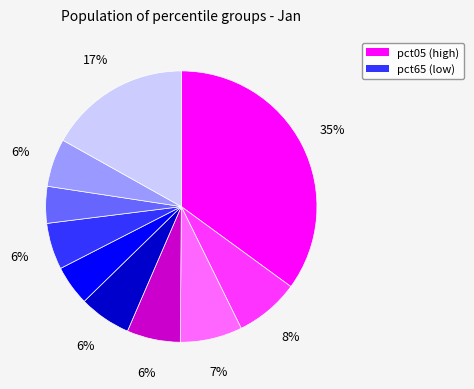

To the nearest percent, what is the average slice percentage?

10%